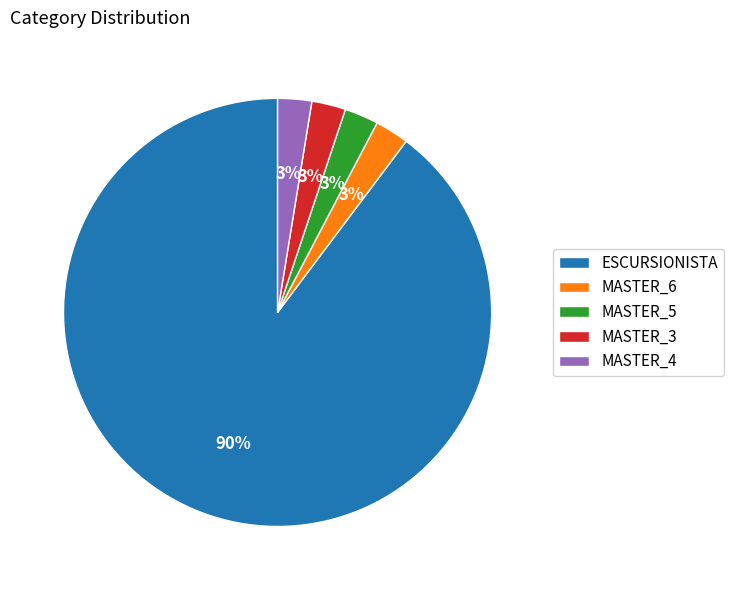

Between ESCURSIONISTA and MASTER_5, which is larger?

ESCURSIONISTA